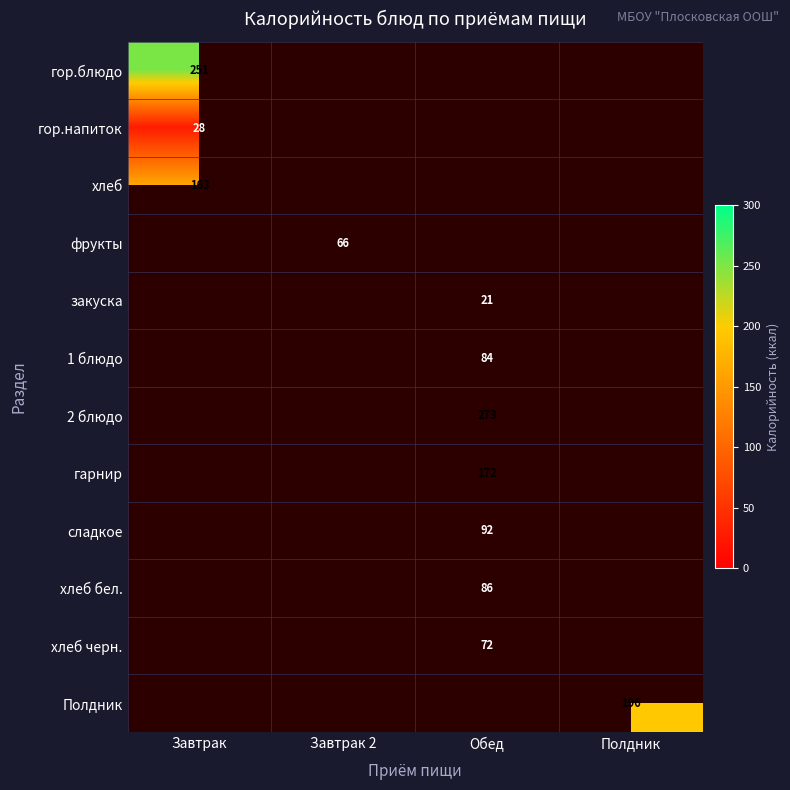

The value of хлеб бел. at Обед is 58. True or false?

False